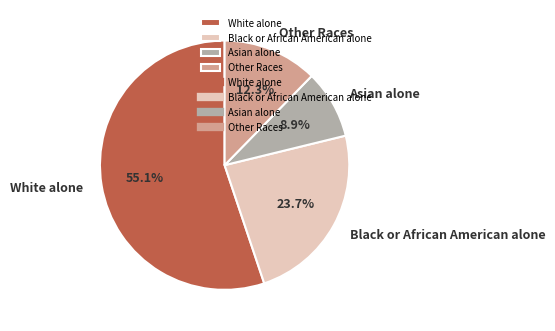

Which category has the smallest portion of the pie?

Asian alone